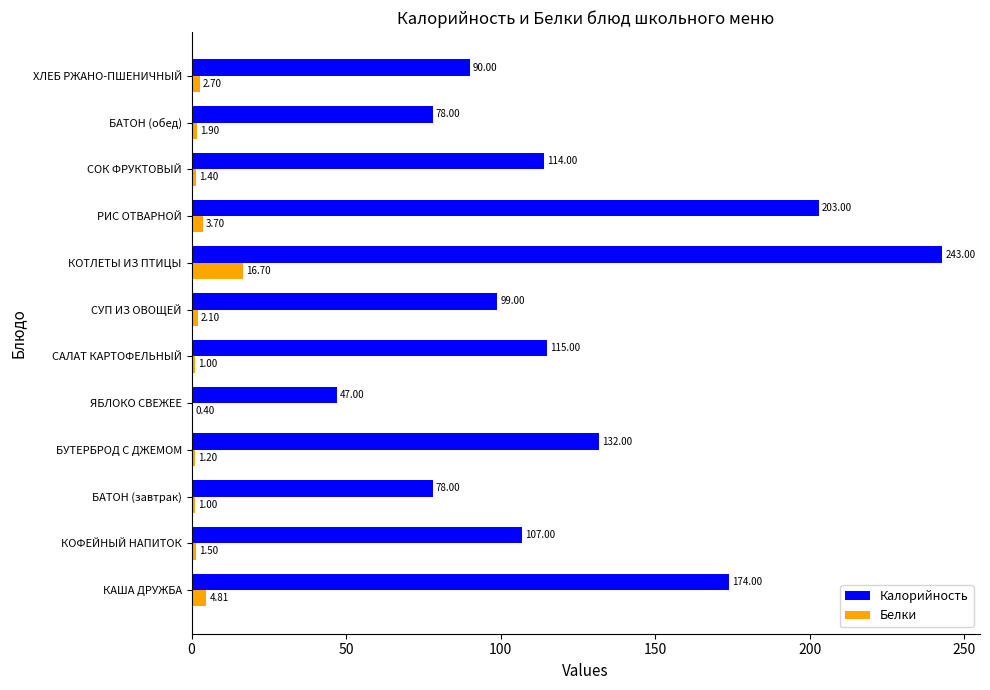

Between КОФЕЙНЫЙ НАПИТОК and САЛАТ КАРТОФЕЛЬНЫЙ, which series saw the biggest shift?

Калорийность